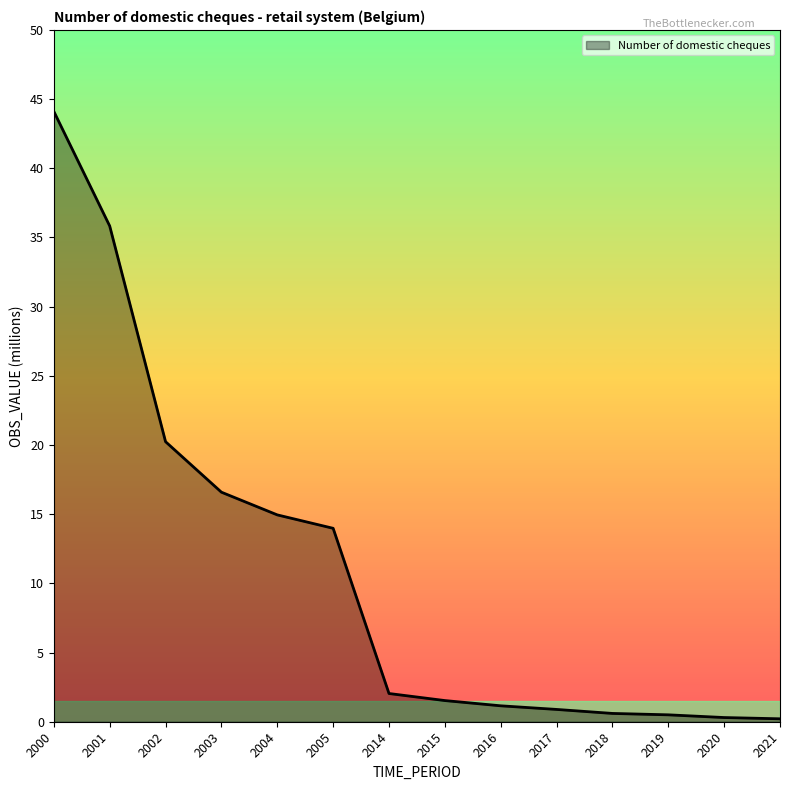

What is the difference between the values at 2014 and 2002?

18.2